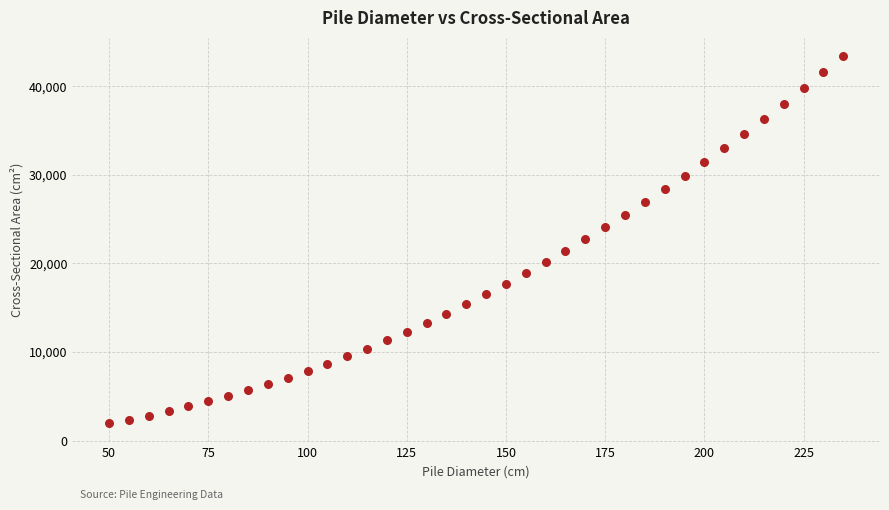

What is the range of X values (max minus min)?

185.0